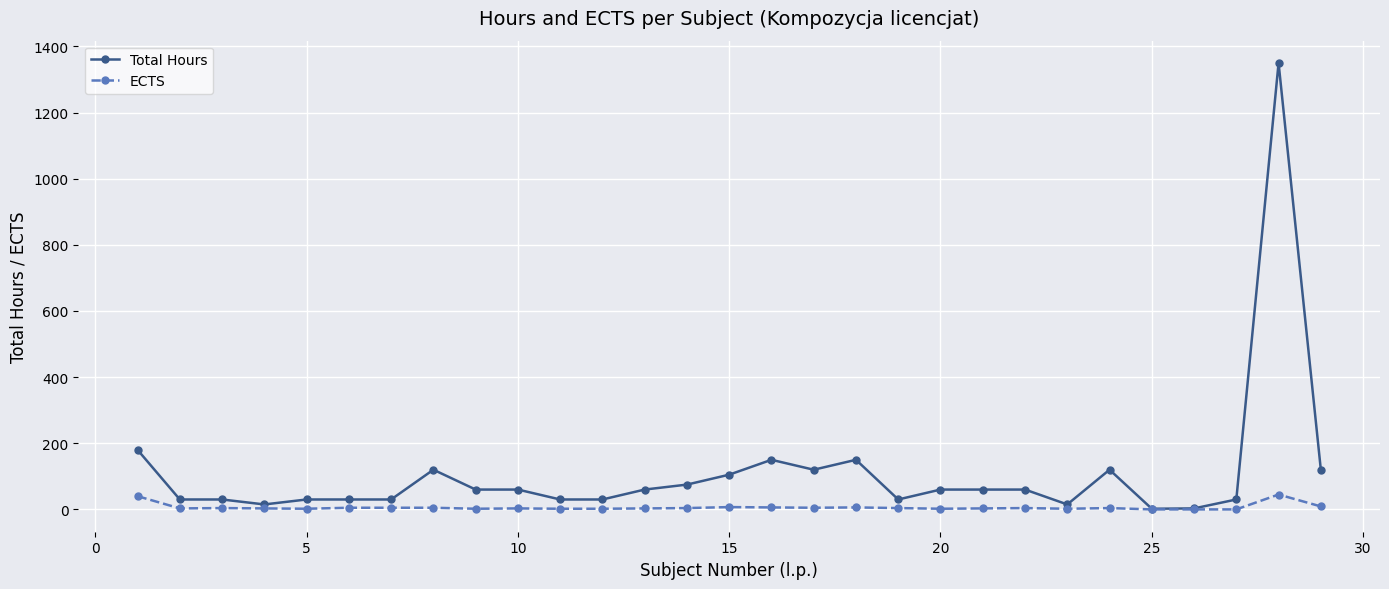

Does the chart display data point markers on the line(s)?

Yes